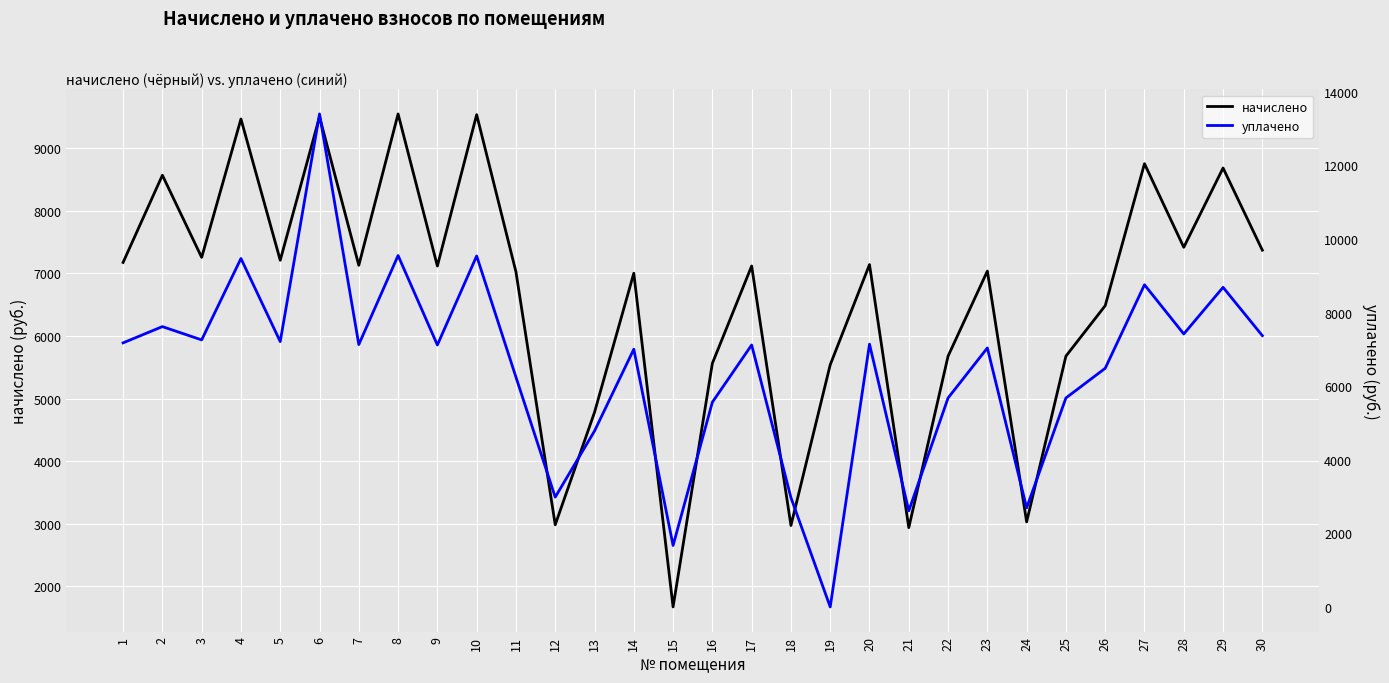

The уплачено series shows 5679.4 at 22. True or false?

True